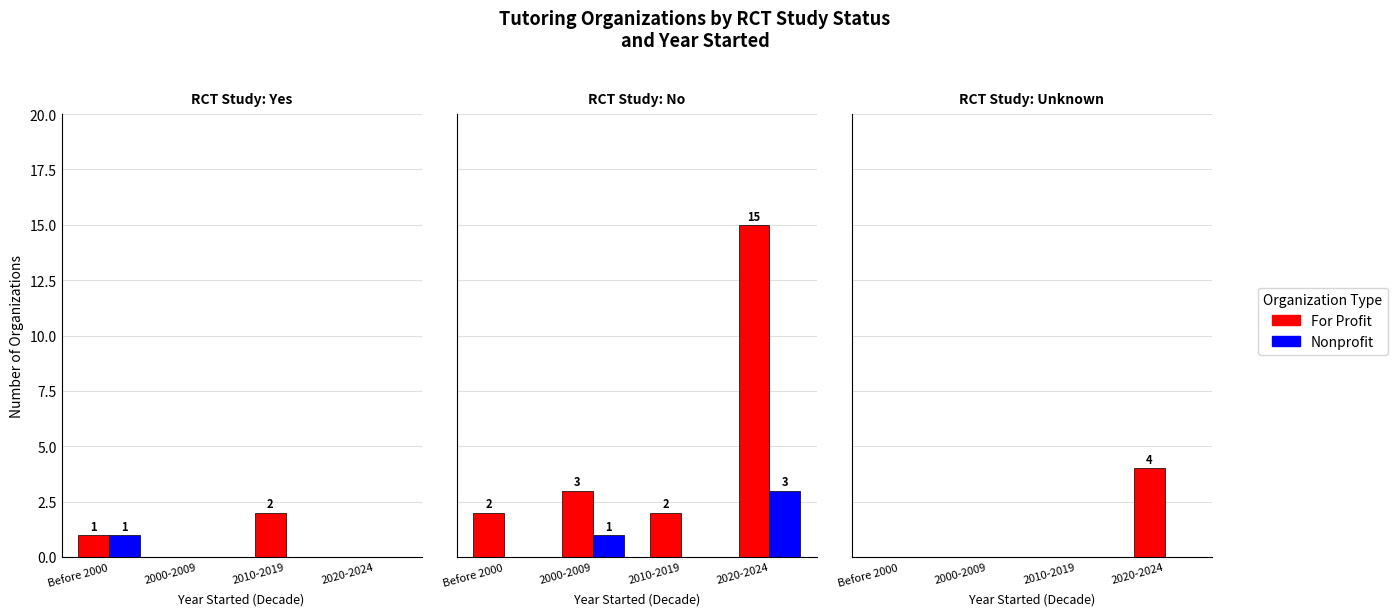

The value of For Profit at 2010-2019 is 0. True or false?

True